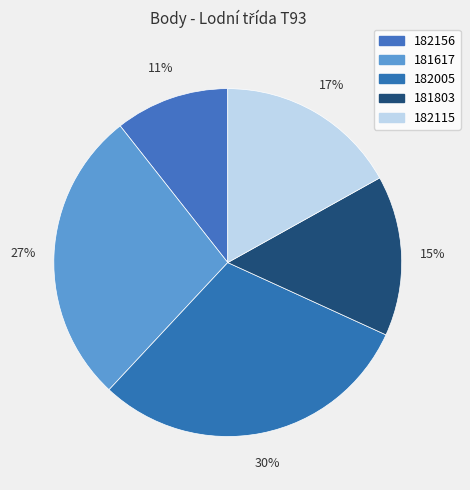

Which category has the biggest portion of the pie?

182005